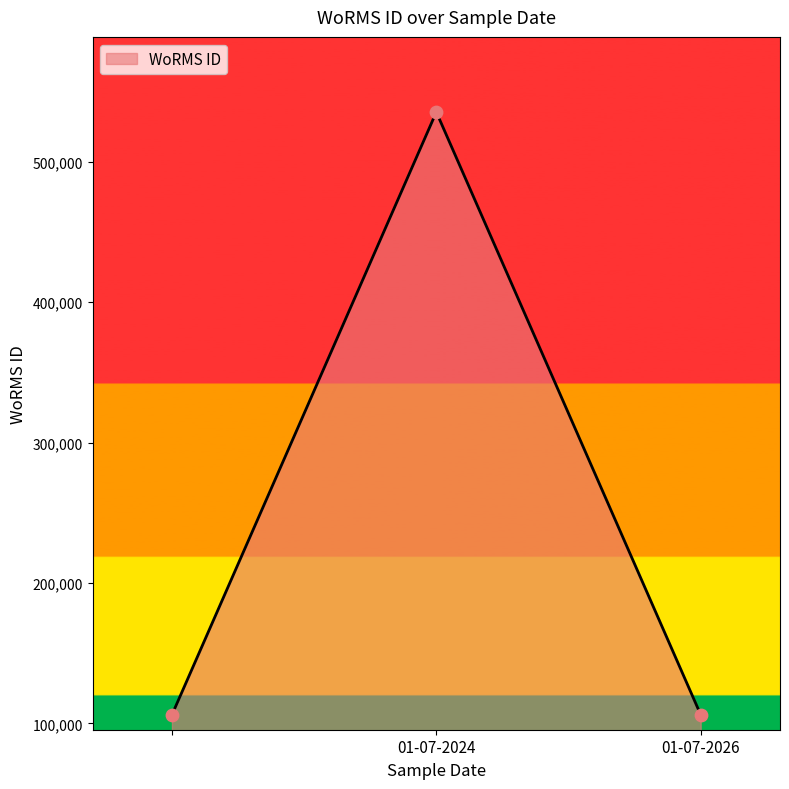

What is the average value?

249271